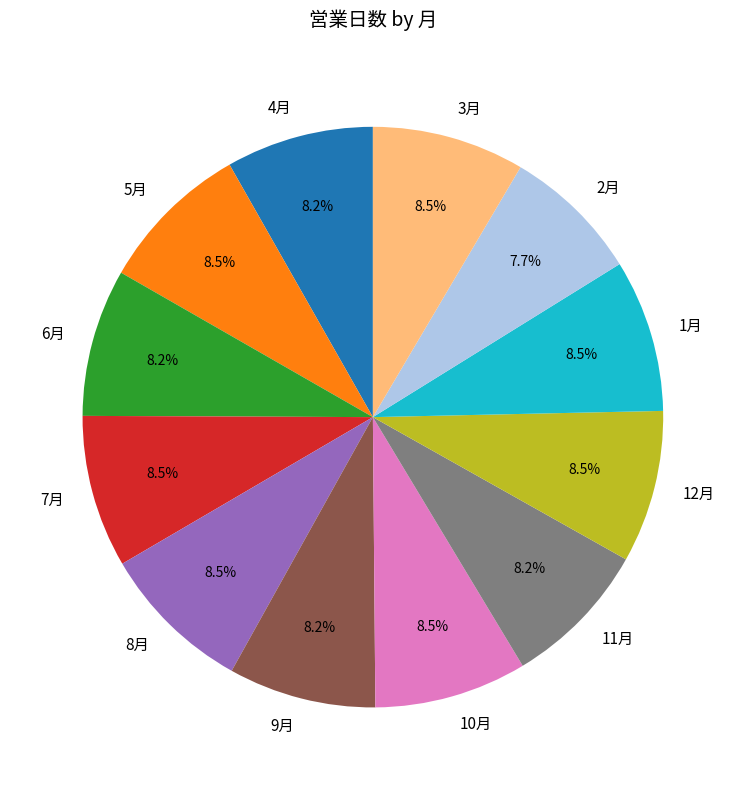

To the nearest percent, what is the combined percentage of 6月 and 10月?

17%